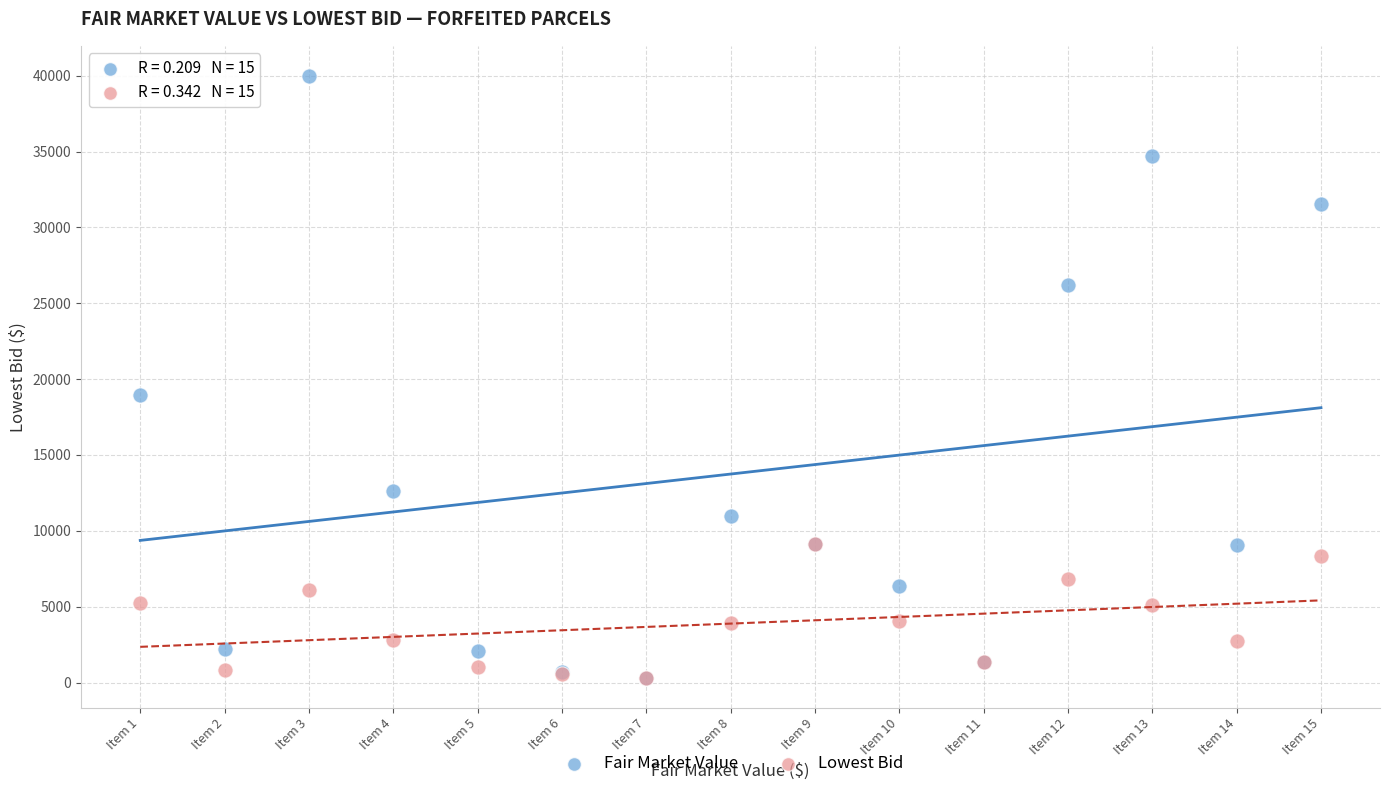

In the Fair Market Value series, what Y value is closest to 20160?

18950.0